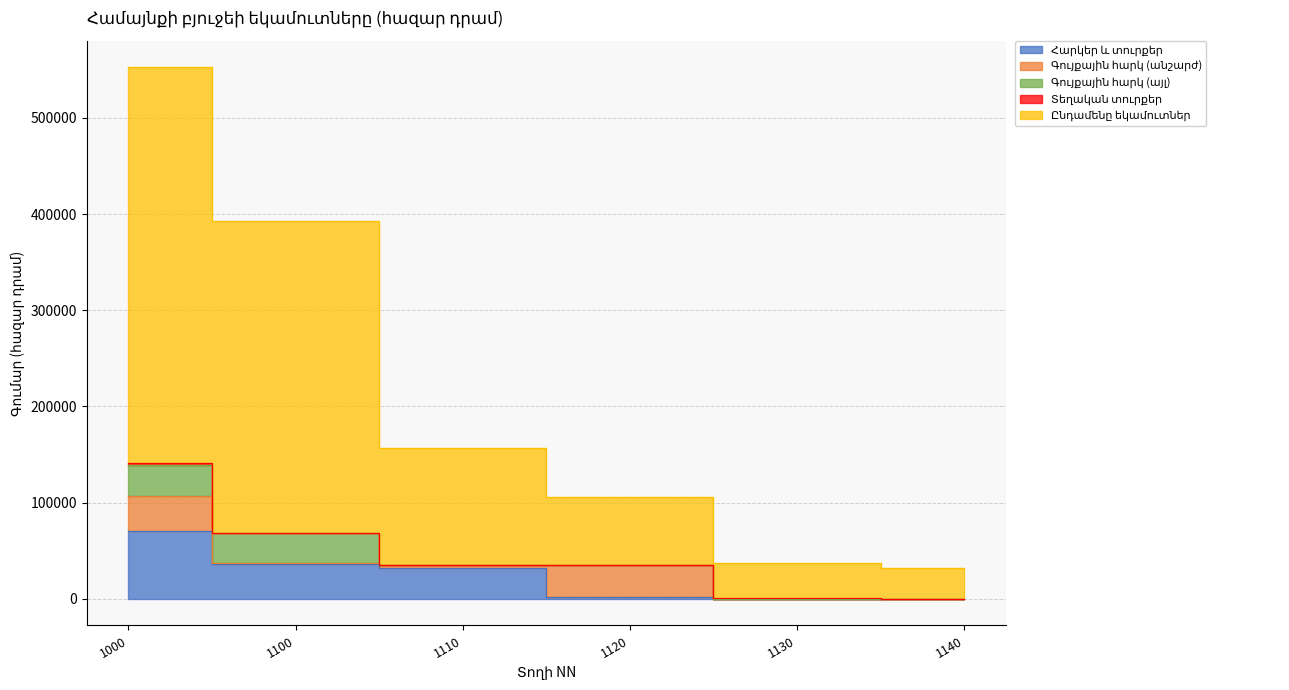

How many series are shown in this chart?

5